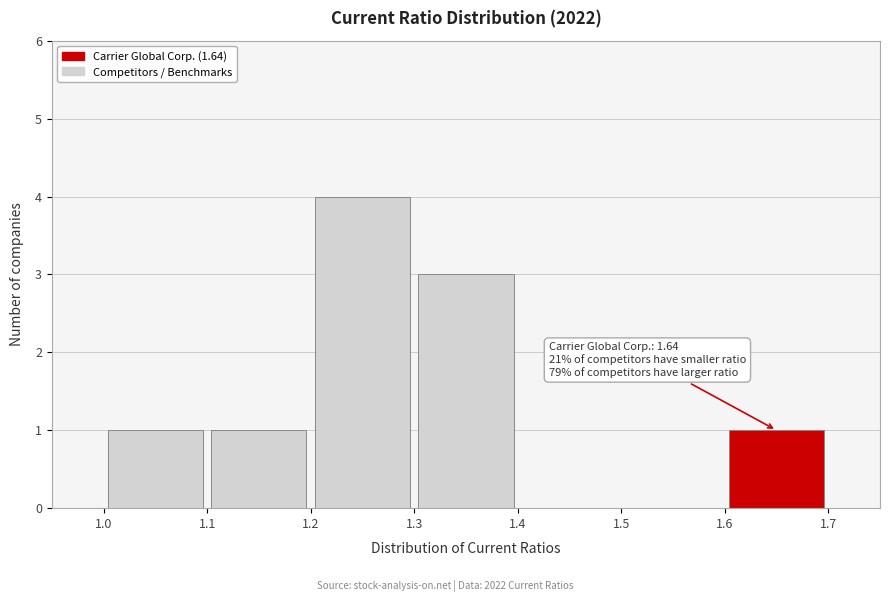

Which range on the x-axis has the tallest bar?

1.2 to 1.3